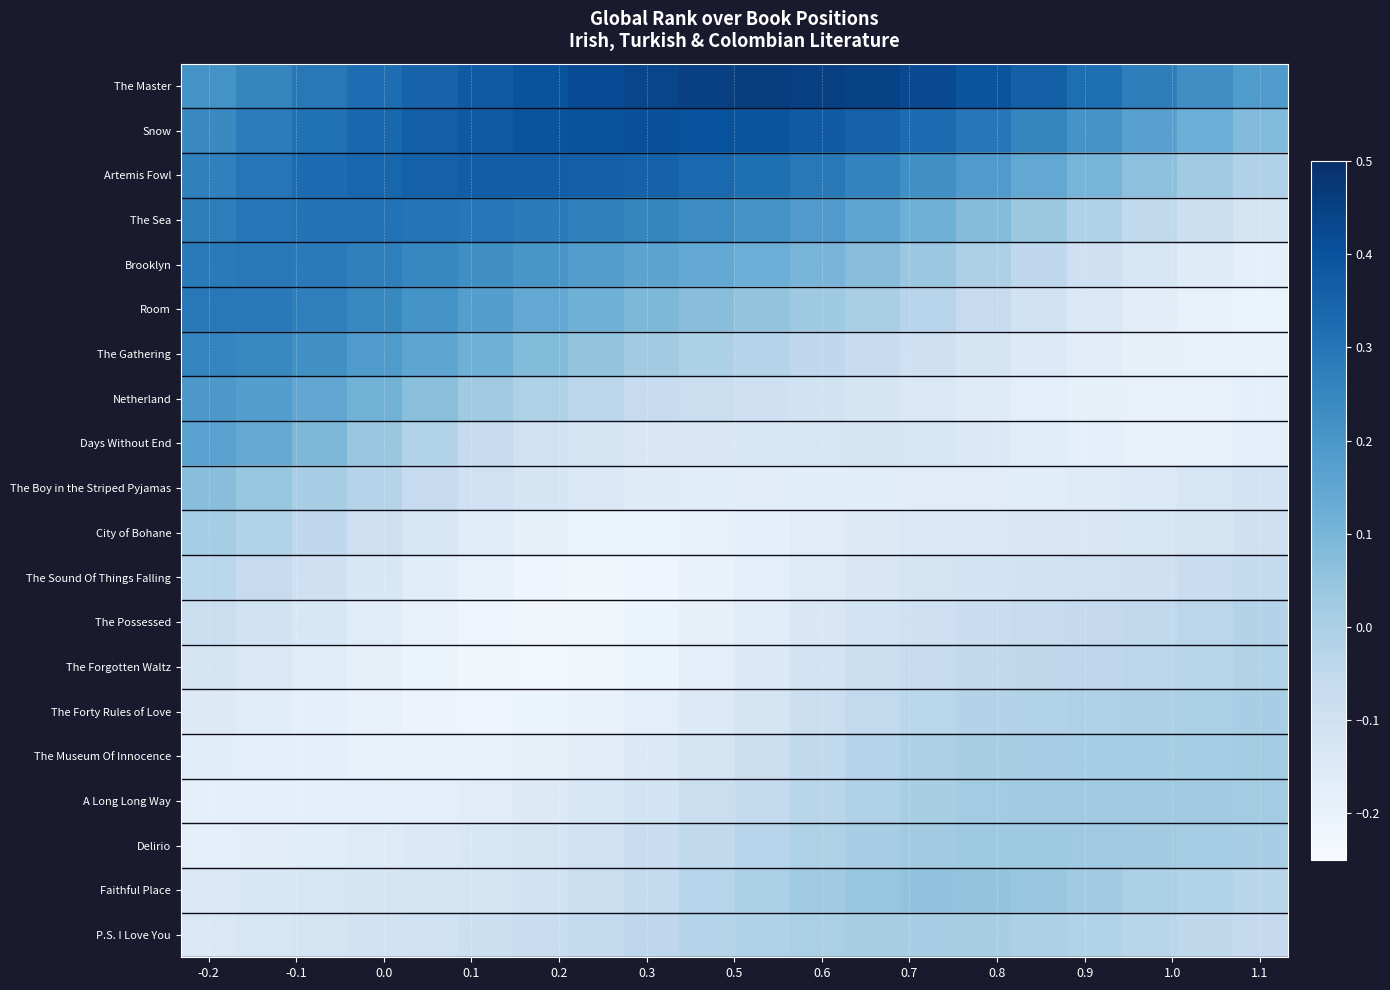

How many distinct data groups are displayed?

20